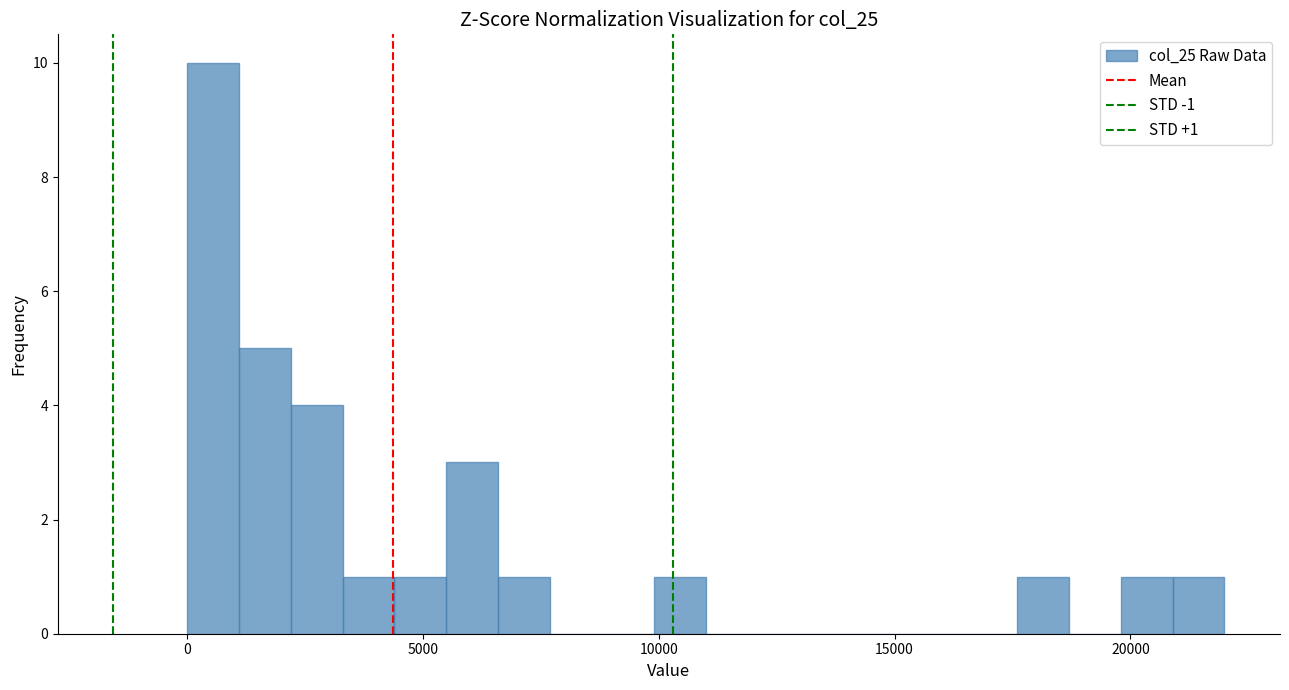

Around what value on the x-axis is the tallest bar? Give the approximate position of its centre, as read against the axis.

500